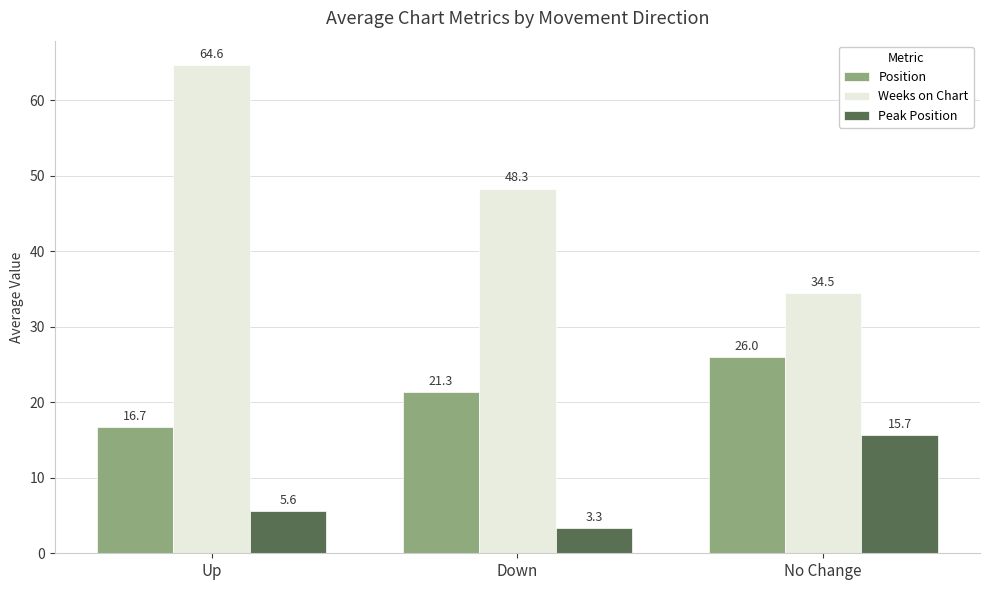

What is the maximum value shown in the chart?

64.6